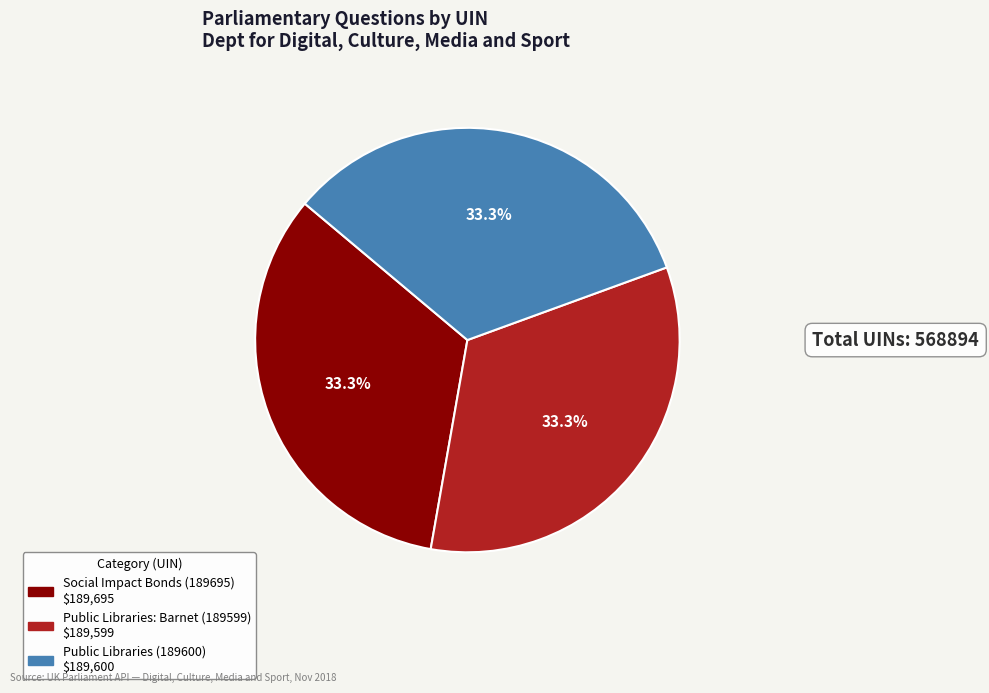

Does Public Libraries (189600) represent more than half of the total?

No